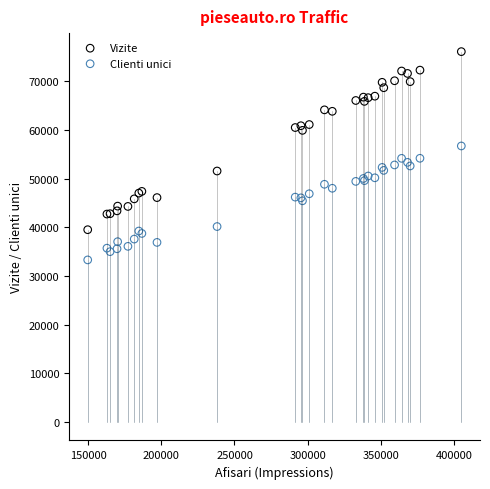

Which series contains the highest Y value?

Vizite